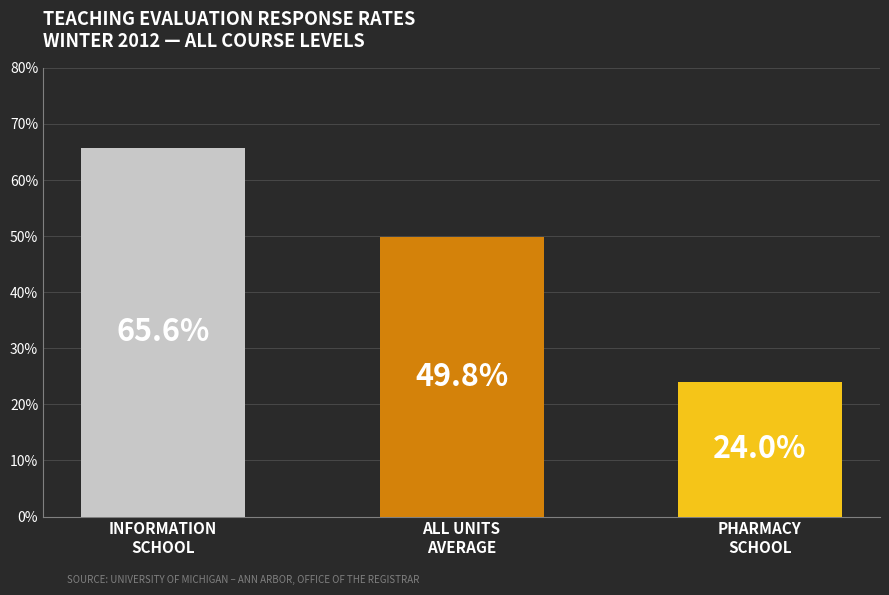

Rank the categories by value from highest to lowest.

INFORMATION
SCHOOL, ALL UNITS
AVERAGE, PHARMACY
SCHOOL